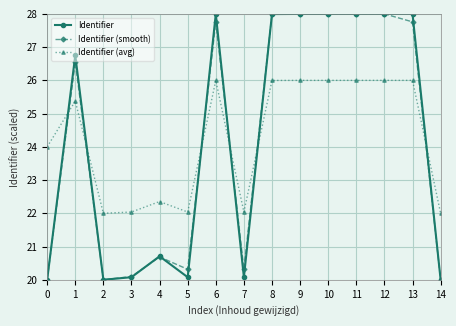

Reading left to right, list all the values displayed in this chart.

Identifier: 20.0	26.8	20.0	20.1	20.7	20.1	28.0	20.1	28.0	28.0	28.0	28.0	28.0	28.0	20.0
Identifier (smooth): 20.0	26.5	20.0	20.1	20.7	20.3	27.8	20.3	28.0	28.0	28.0	28.0	28.0	27.8	20.0
Identifier (avg): 24.0	25.4	22.0	22.0	22.4	22.0	26.0	22.0	26.0	26.0	26.0	26.0	26.0	26.0	22.0